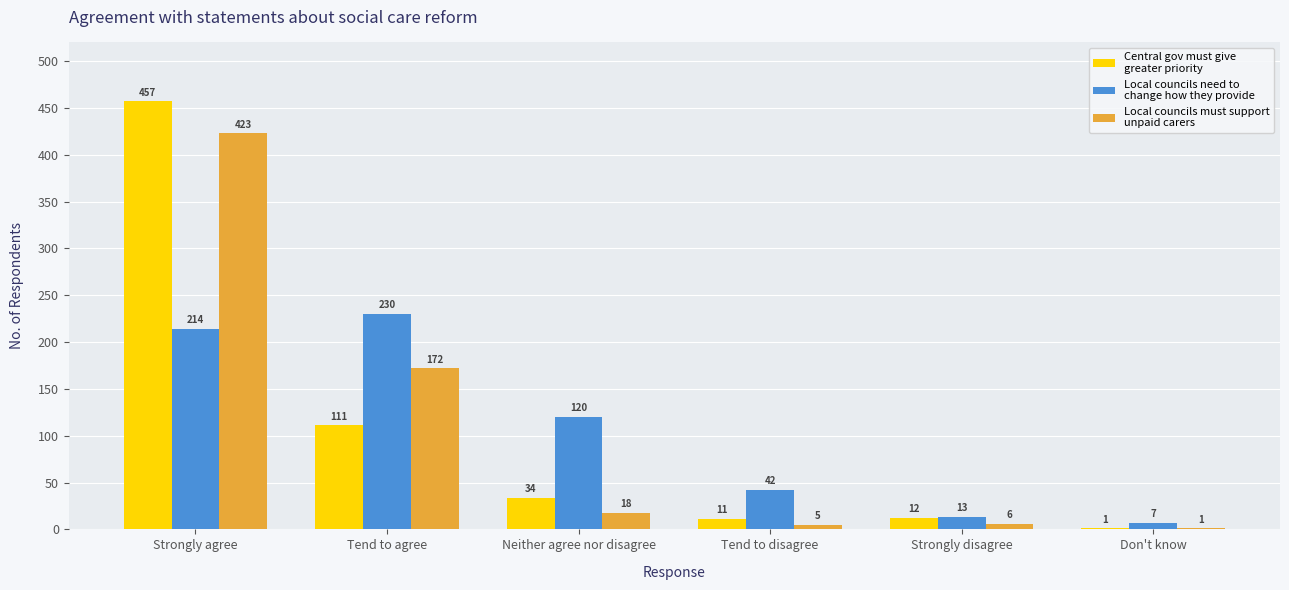

At which category is the sum across all series the highest?

Strongly agree